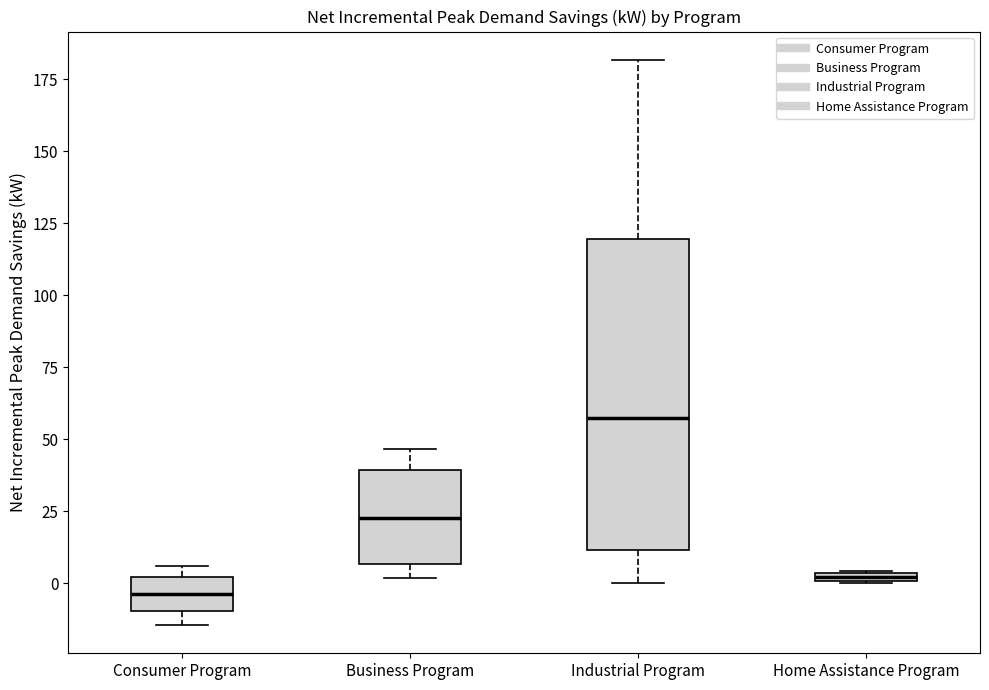

Which box's median line is the highest?

Industrial Program